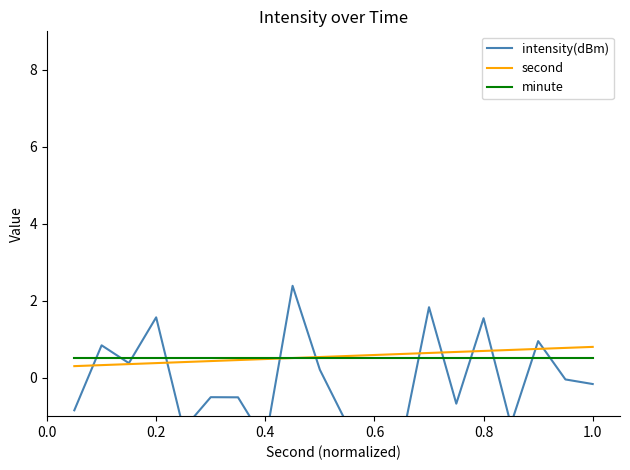

At how many categories does at least one series exceed 0?

20